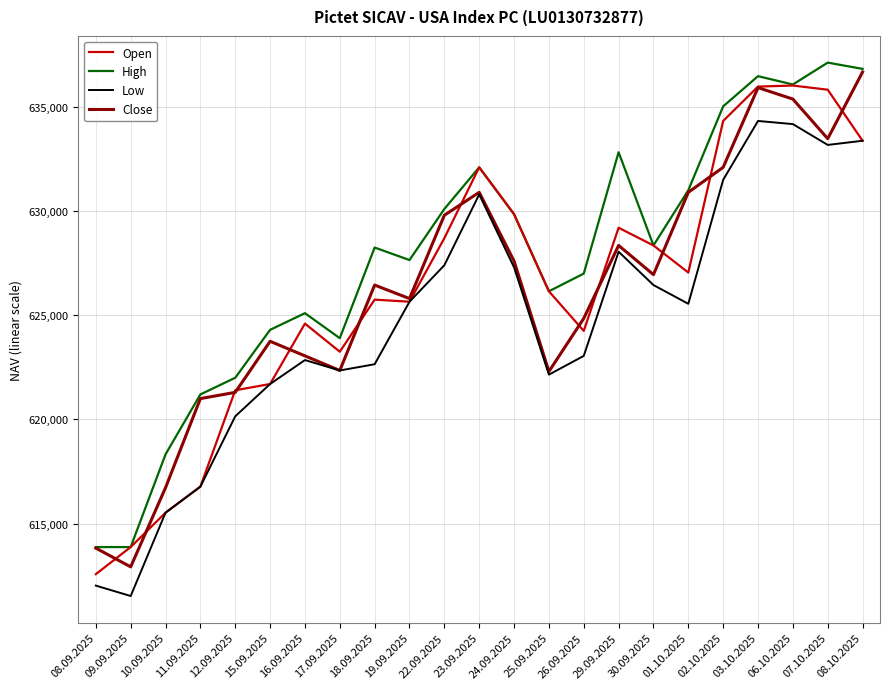

What is the maximum value shown in the chart?

637125